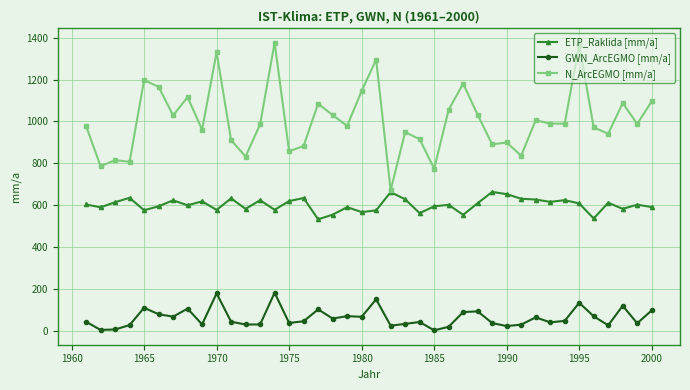

What is the average value of the N_ArcEGMO [mm/a] series?

1004.9